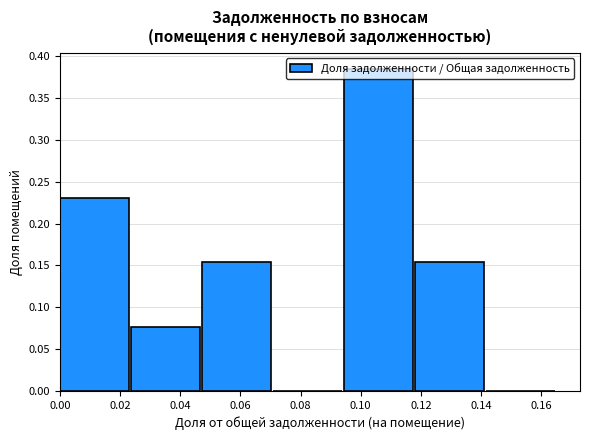

Does the chart contain stacked bars?

No